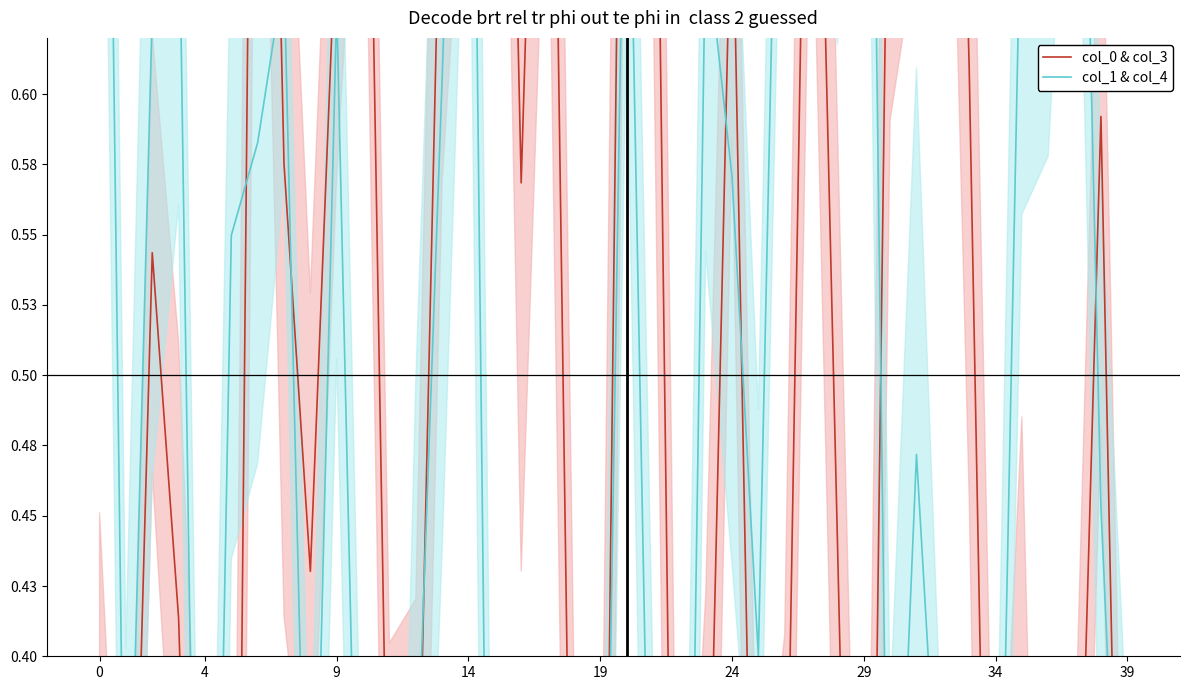

Is it true that col_0 & col_3 equals 0.2 at 35?

False